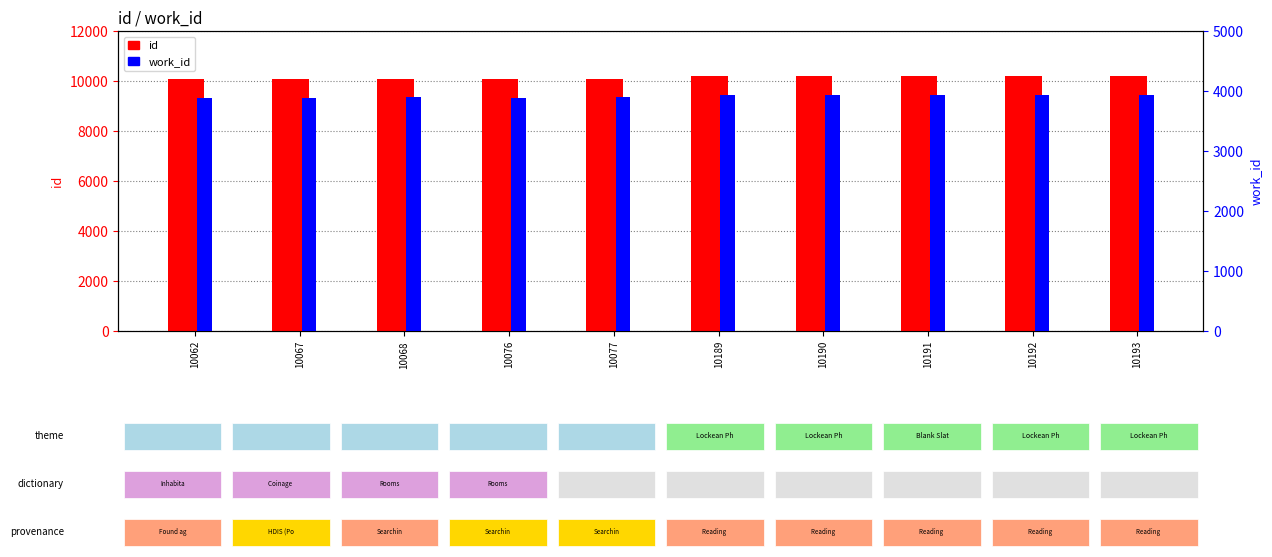

What is the difference between the maximum and second lowest values in the id series?

126